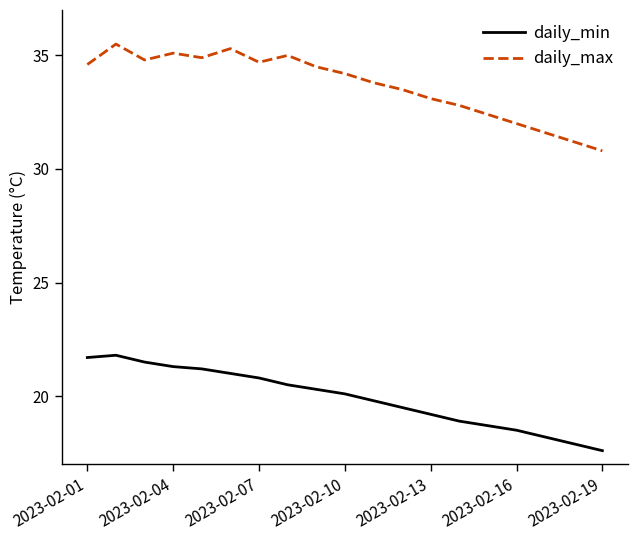

At how many categories does at least one series exceed 34?

10